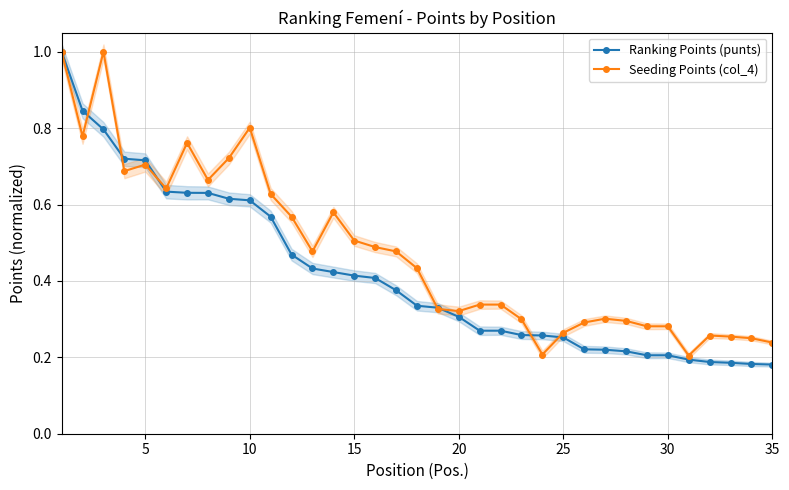

Is it true that Ranking Points (punts) equals 0.3 at 20?

True